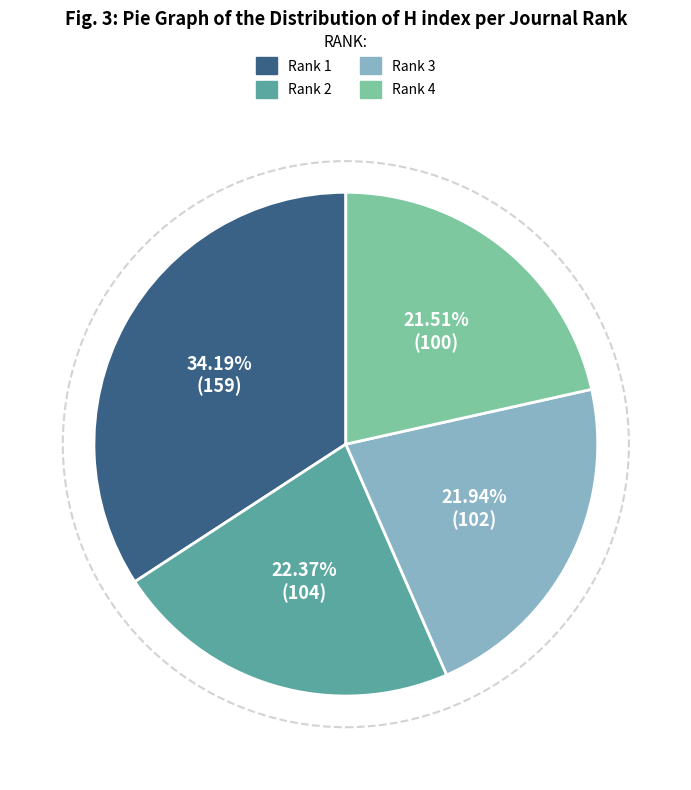

Is there a majority slice in this chart?

No